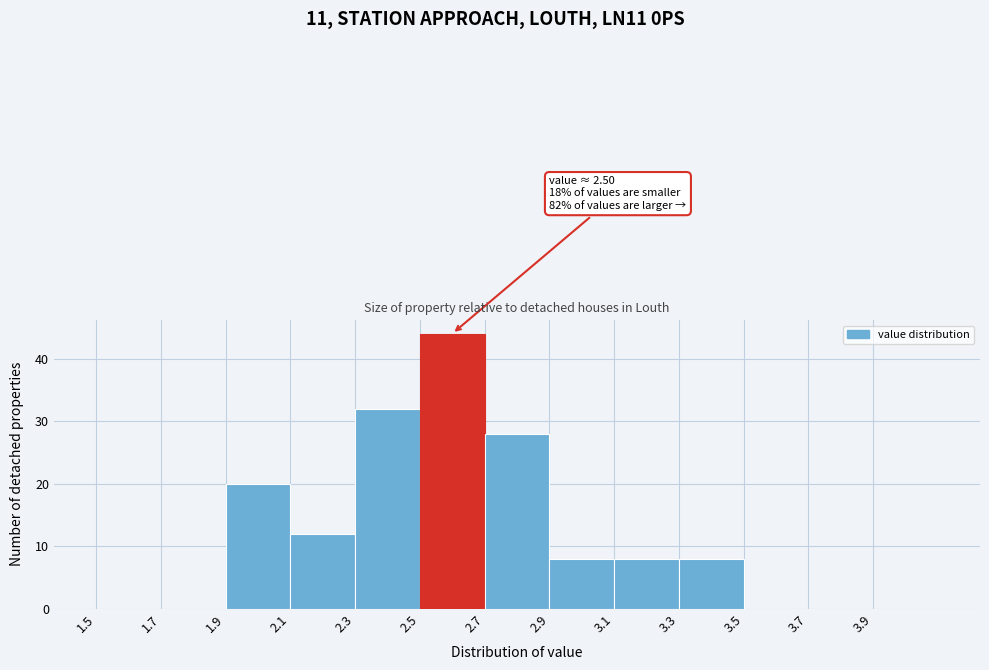

Which range on the x-axis has the tallest bar?

2.5 to 2.7